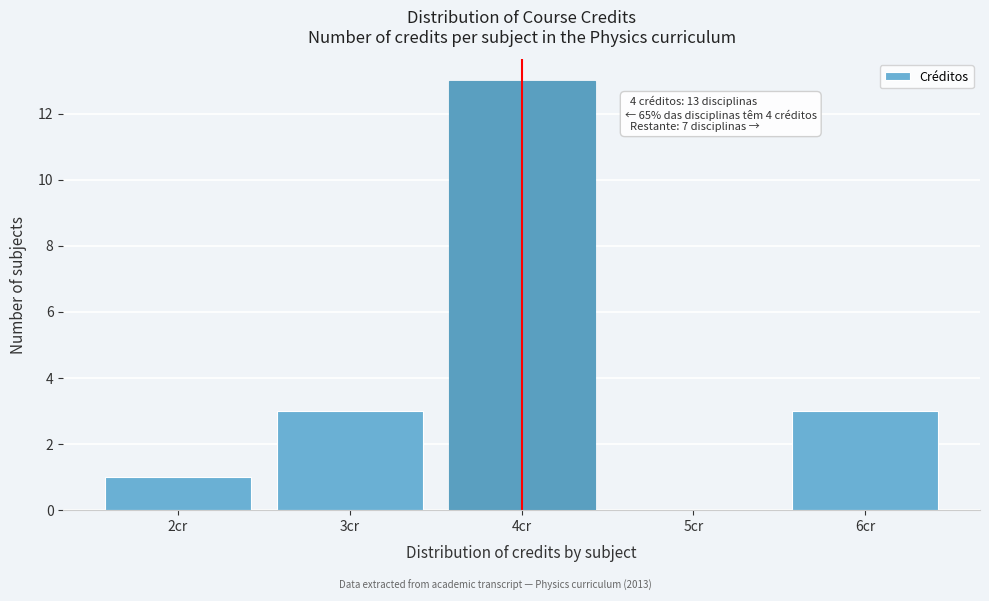

Reading right to left, list all the values displayed in this chart.

6cr=3	5cr=0	4cr=13	3cr=3	2cr=1